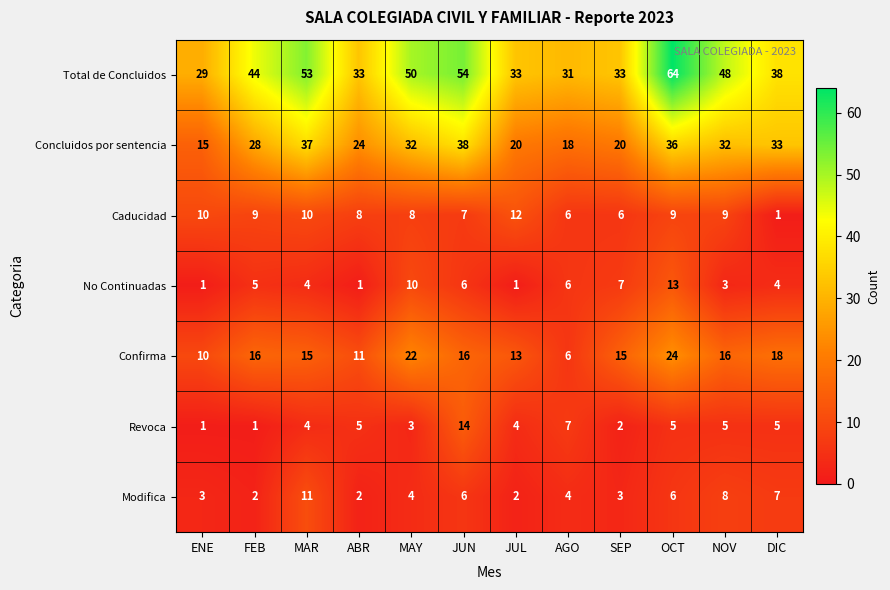

Count the Modifica values in the range 3 to 7.

7